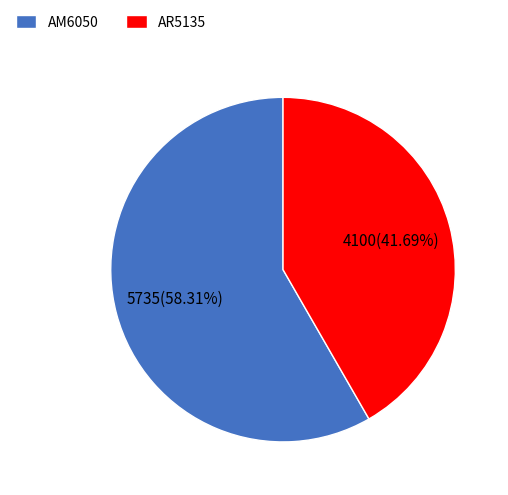

Which slice represents more than half of the pie?

AM6050